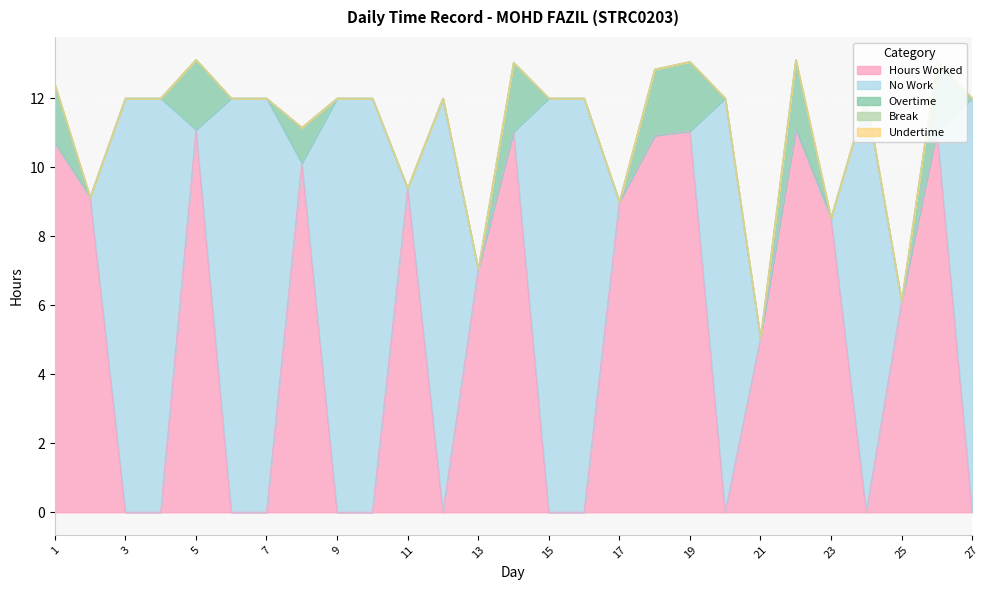

Which series has the widest spread of values?

No Work